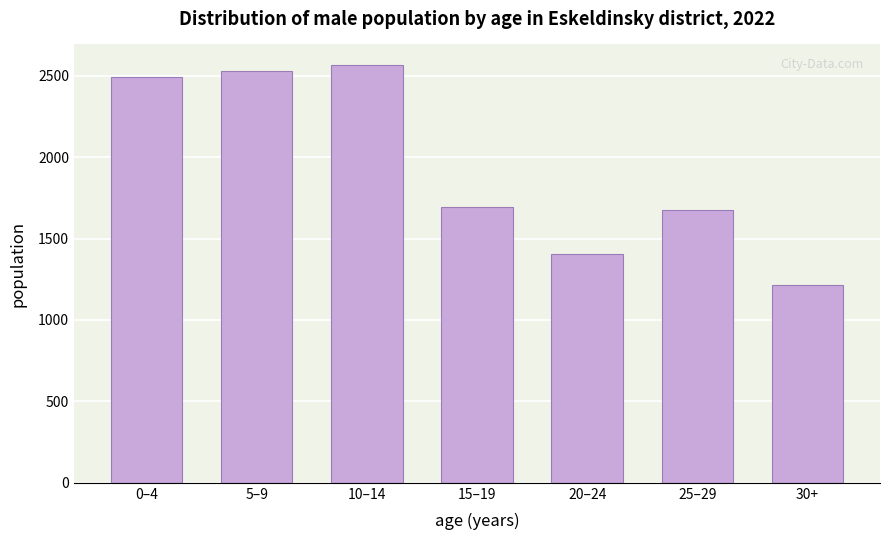

Reading left to right, what are all the values shown in this chart?

0–4=2494	5–9=2532	10–14=2564	15–19=1693	20–24=1407	25–29=1675	30+=1215